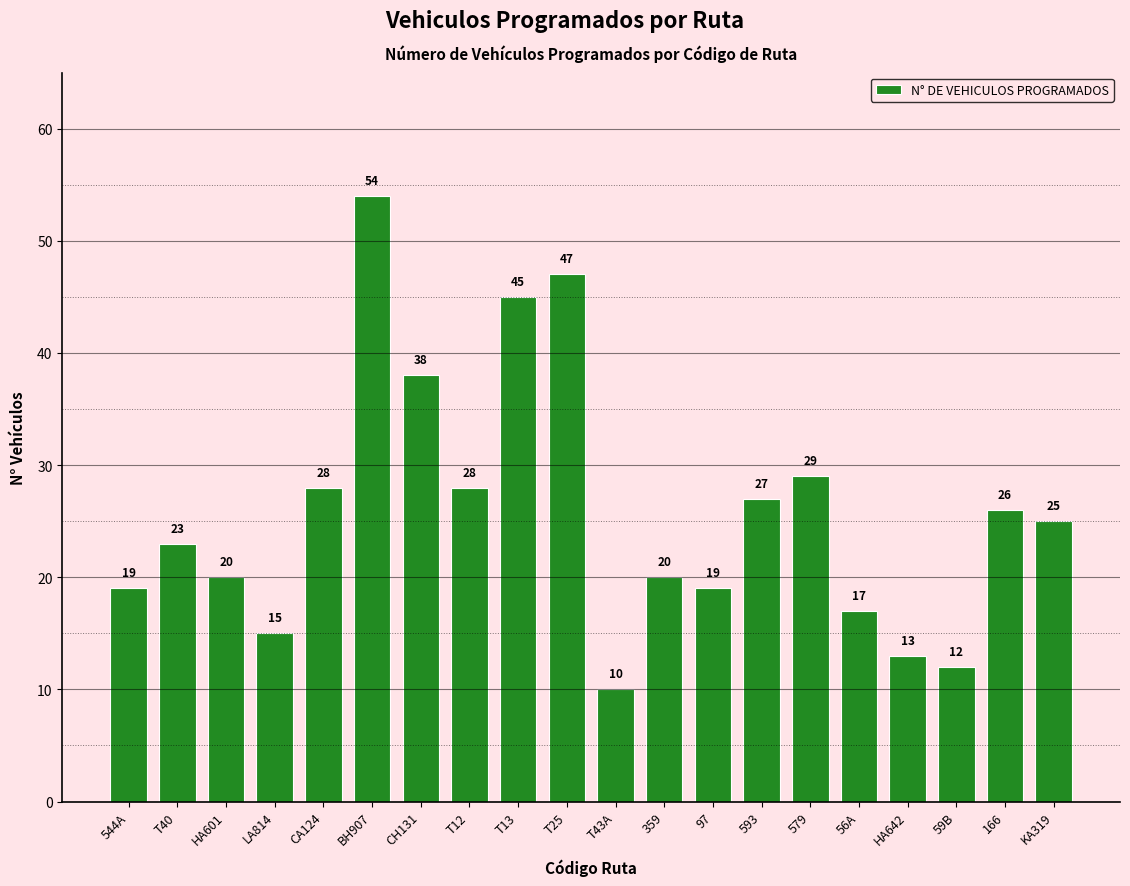

What position from the left is T40?

2